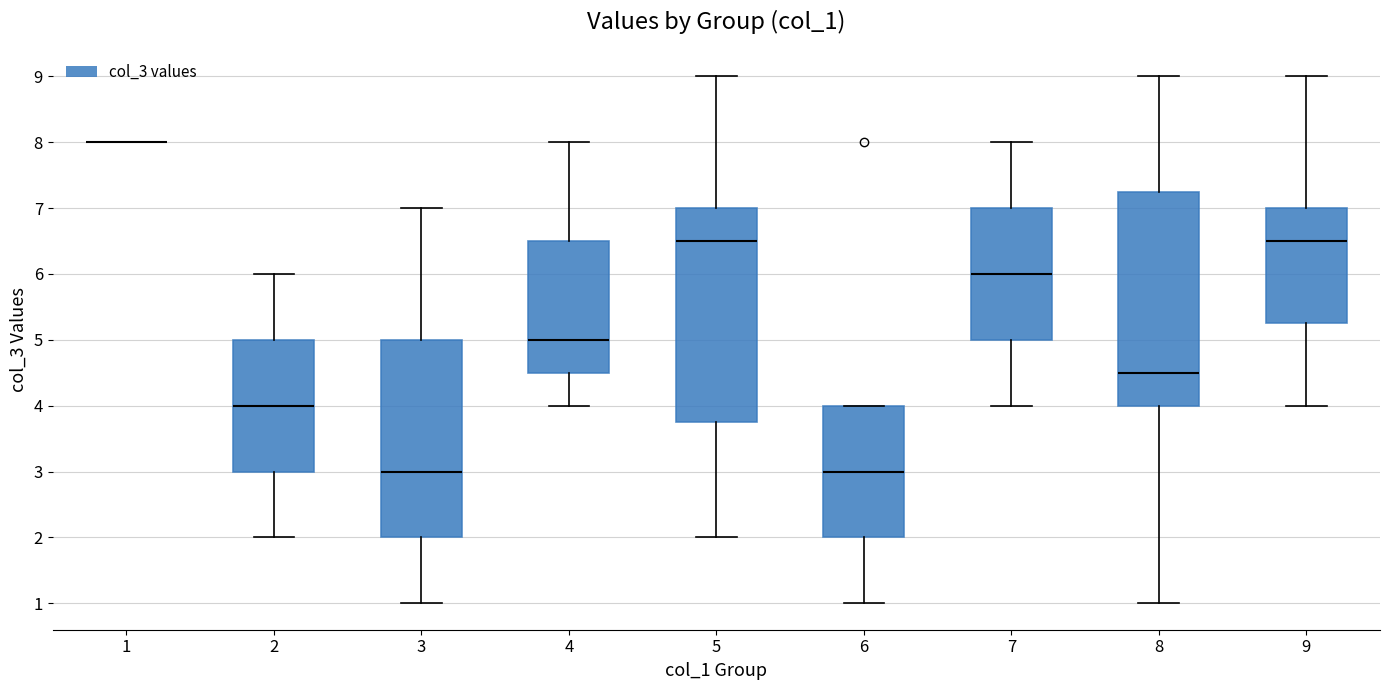

Reading left to right, read every box against the y-axis: the position of its median line, the range the box covers, and the ends of its whiskers. The values are not printed on the chart, so give them approximately, as read against the axis.

1: box collapsed to a line at 8.0, whiskers 8.0 to 8.0
2: median 4.0, box 3.0 to 5.0, whiskers 2.0 to 6.0
3: median 3.0, box 2.0 to 5.0, whiskers 1.0 to 7.0
4: median 5.0, box 4.5 to 6.5, whiskers 4.0 to 8.0
5: median 6.5, box 3.8 to 7.0, whiskers 2.0 to 9.0
6: median 3.0, box 2.0 to 4.0, whiskers 1.0 to 4.0
7: median 6.0, box 5.0 to 7.0, whiskers 4.0 to 8.0
8: median 4.5, box 4.0 to 7.3, whiskers 1.0 to 9.0
9: median 6.5, box 5.3 to 7.0, whiskers 4.0 to 9.0